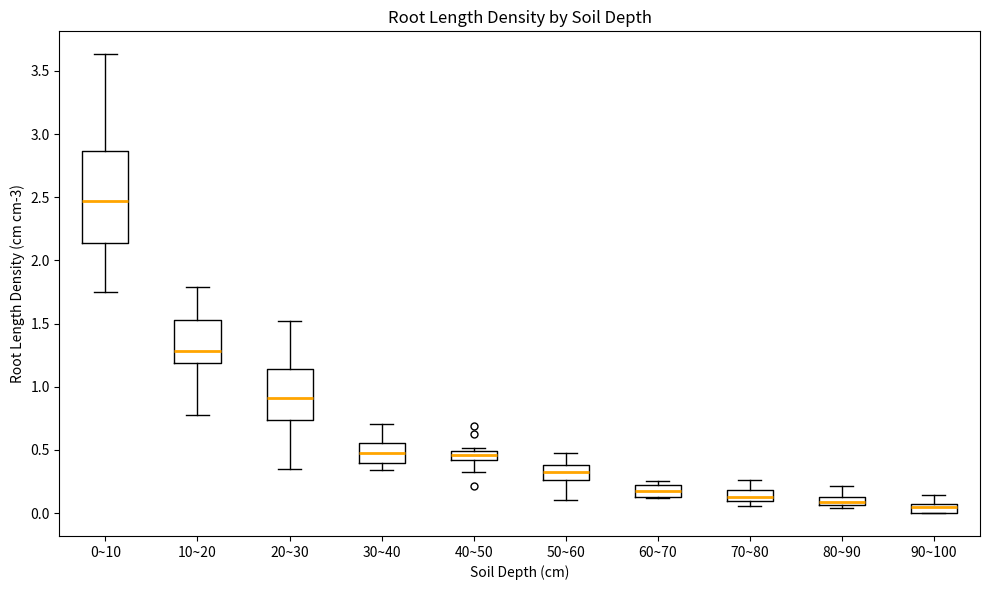

Where is the lower edge of the box for 60~70 on the y-axis? The values are not printed on the chart, so give them approximately, as read against the axis.

0.15